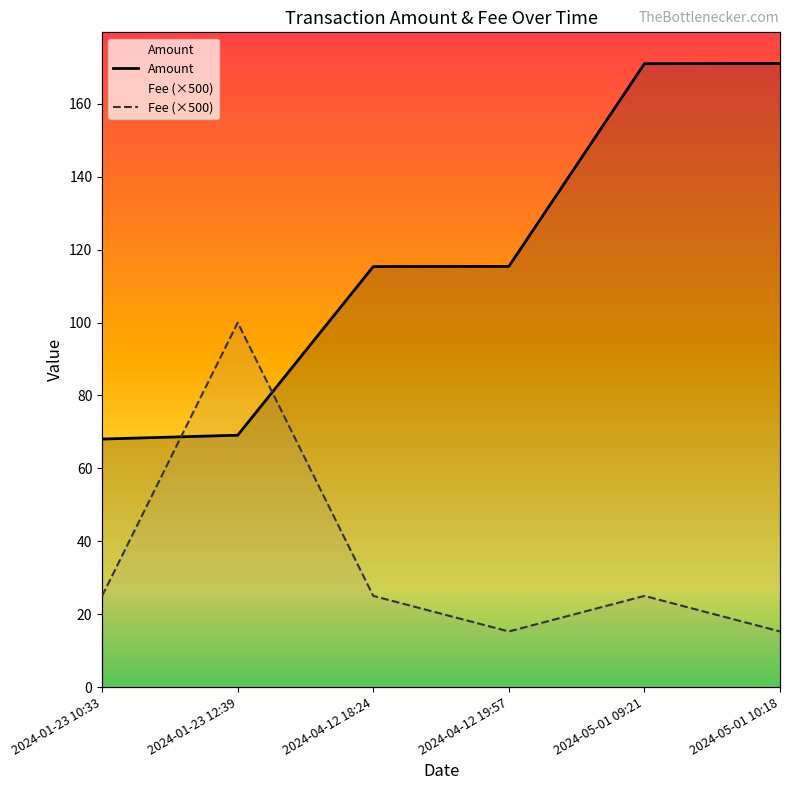

The Fee series shows 34.8 at 2024-05-01 09:21. True or false?

False